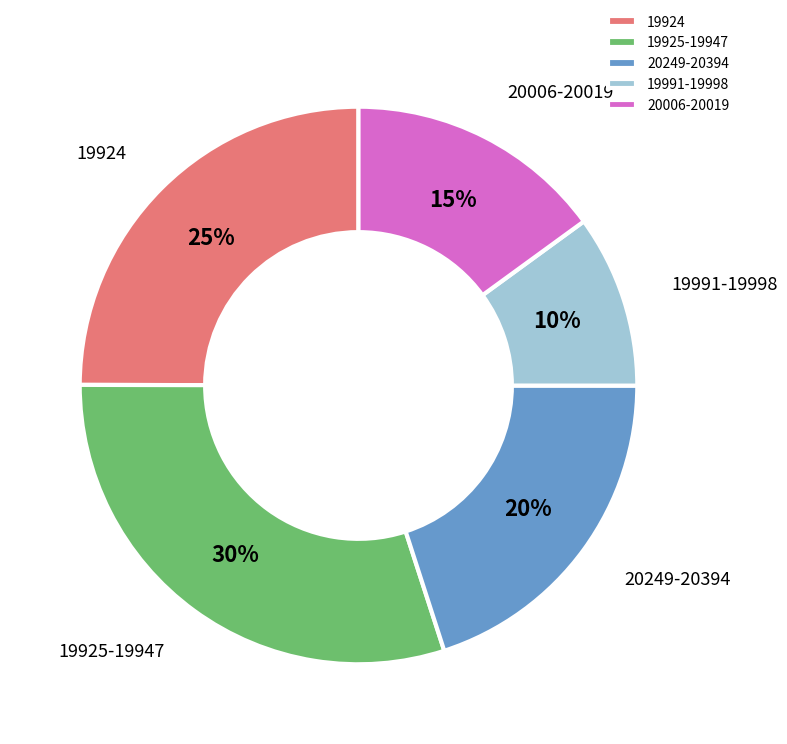

Which category has the biggest portion of the pie?

19925-19947